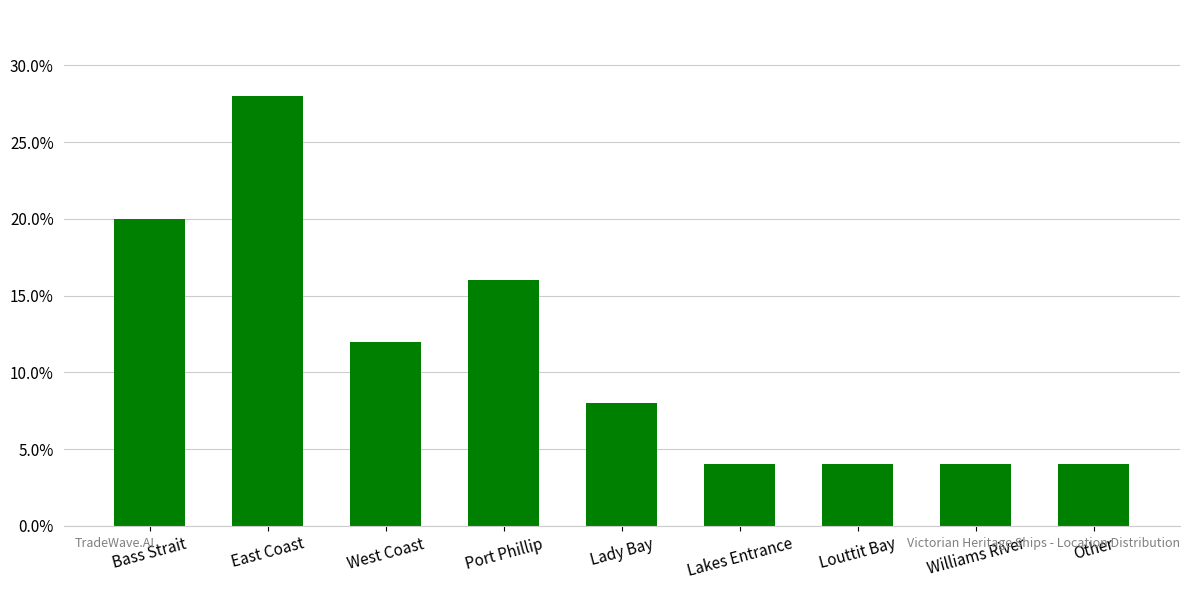

True or false: the data shows 0.0 at Lakes Entrance.

False